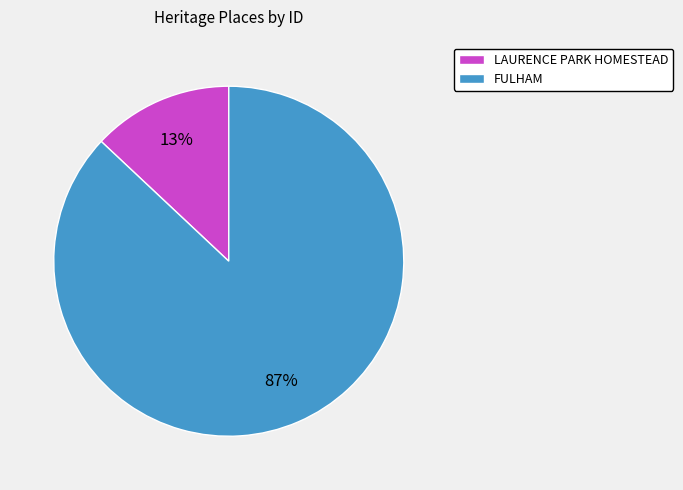

To the nearest percent, what is the difference between the largest and smallest slice percentages?

74%